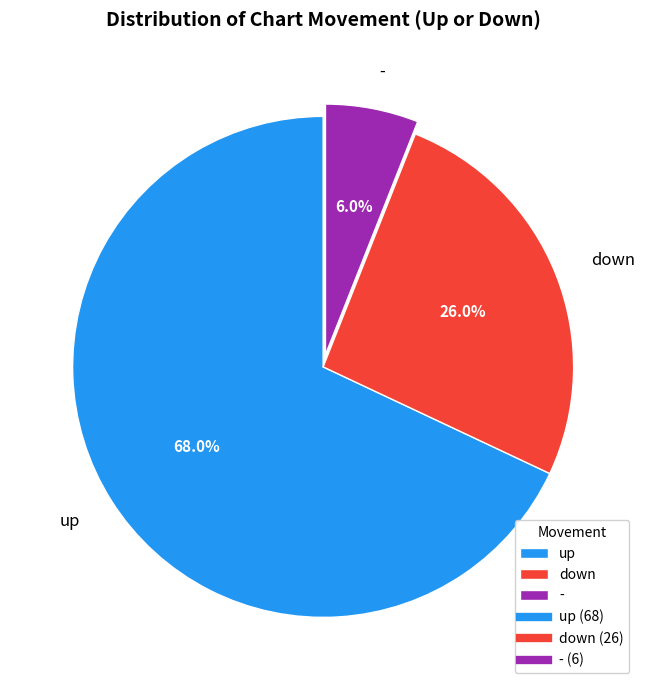

To the nearest percent, what portion does down represent?

26%